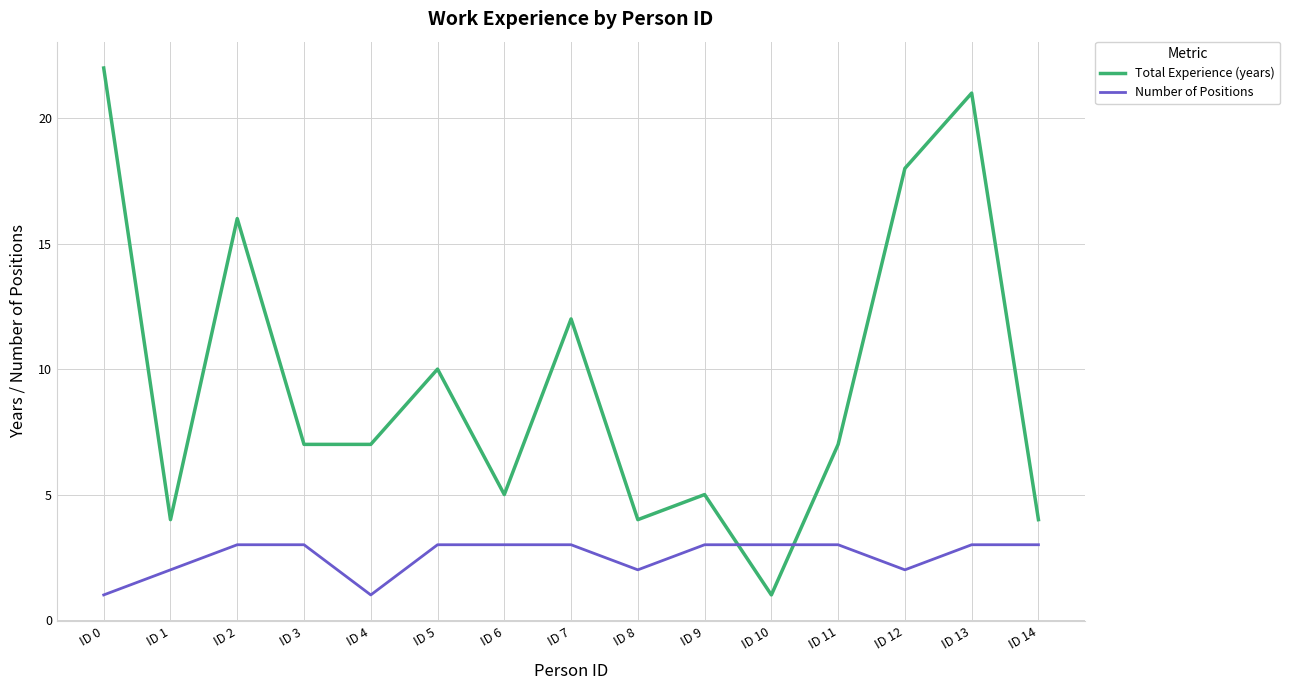

Reading left to right, transcribe all the data shown in this chart.

Total Experience (years): 22	4	16	7	7	10	5	12	4	5	1	7	18	21	4
Number of Positions: 1	2	3	3	1	3	3	3	2	3	3	3	2	3	3